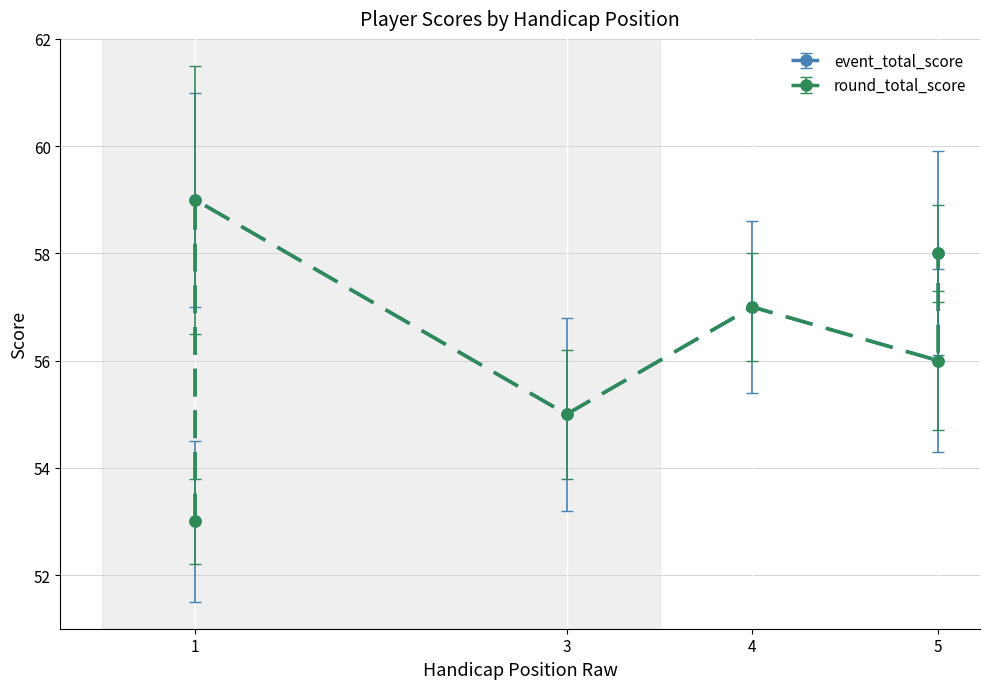

The position series shows 97.3 at 5. True or false?

False